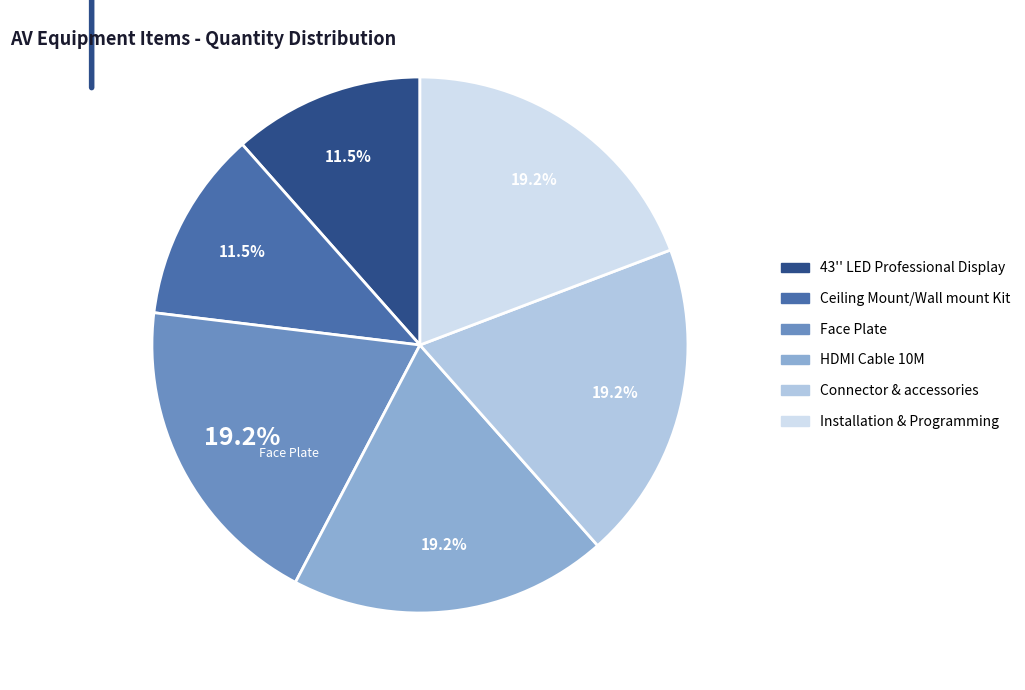

To the nearest percent, what is the combined percentage of Connector & accessories and Installation & Programming?

38%